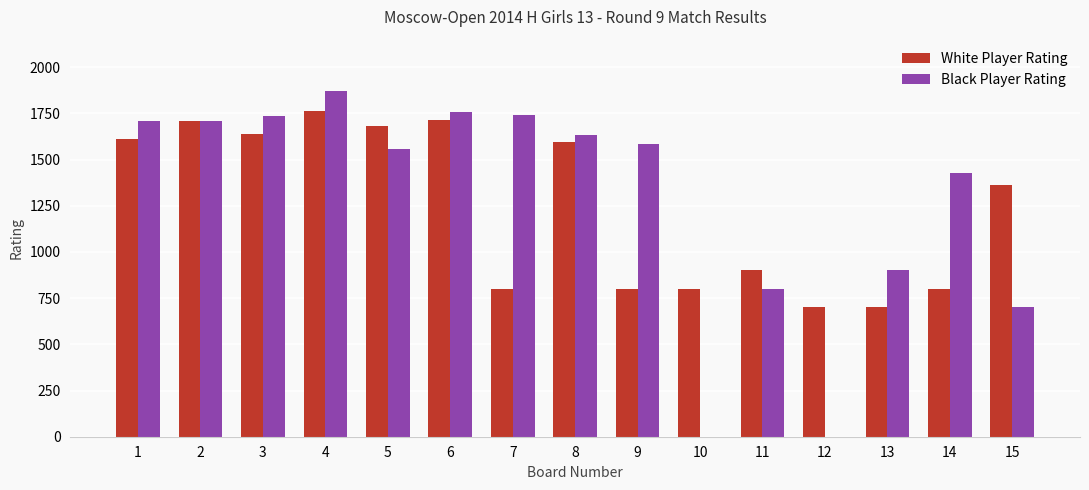

Between 10 and 15, which series saw the biggest shift?

Black Player Rating